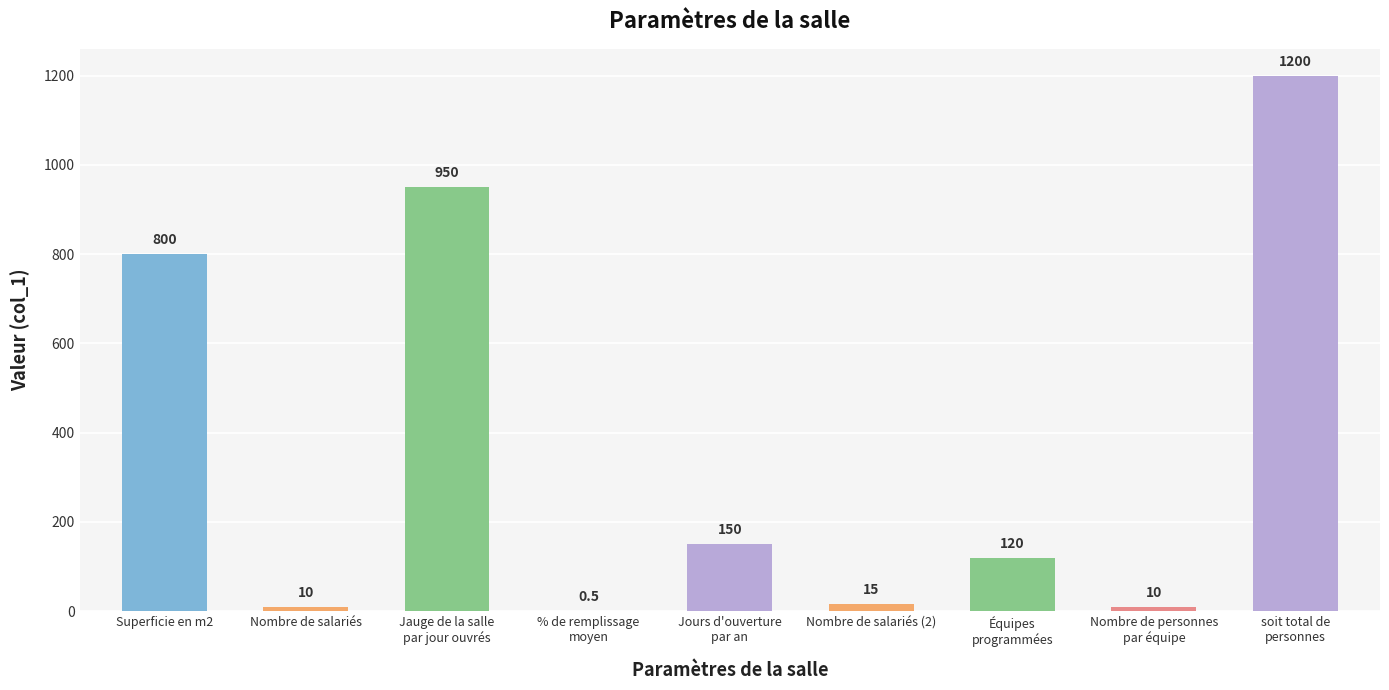

Is it true that the value at Superficie en m2 is 800.0?

True